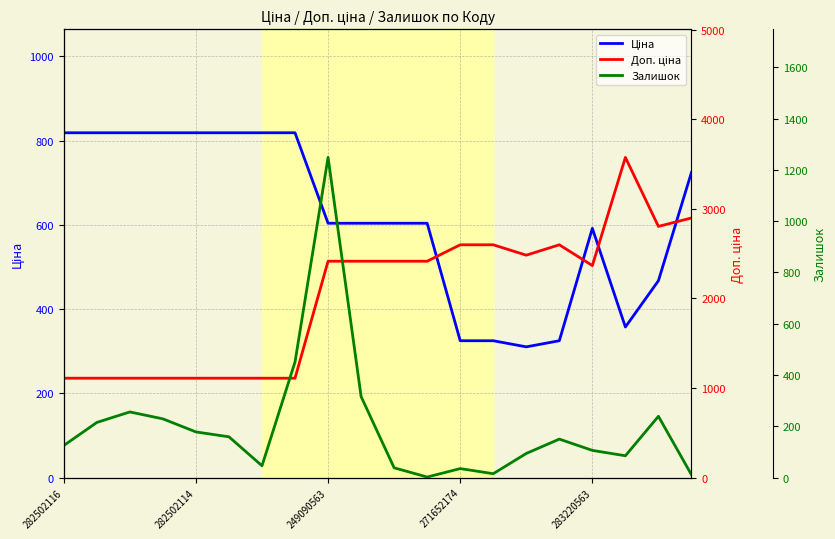

At which category is the sum across all series the highest?

249090563